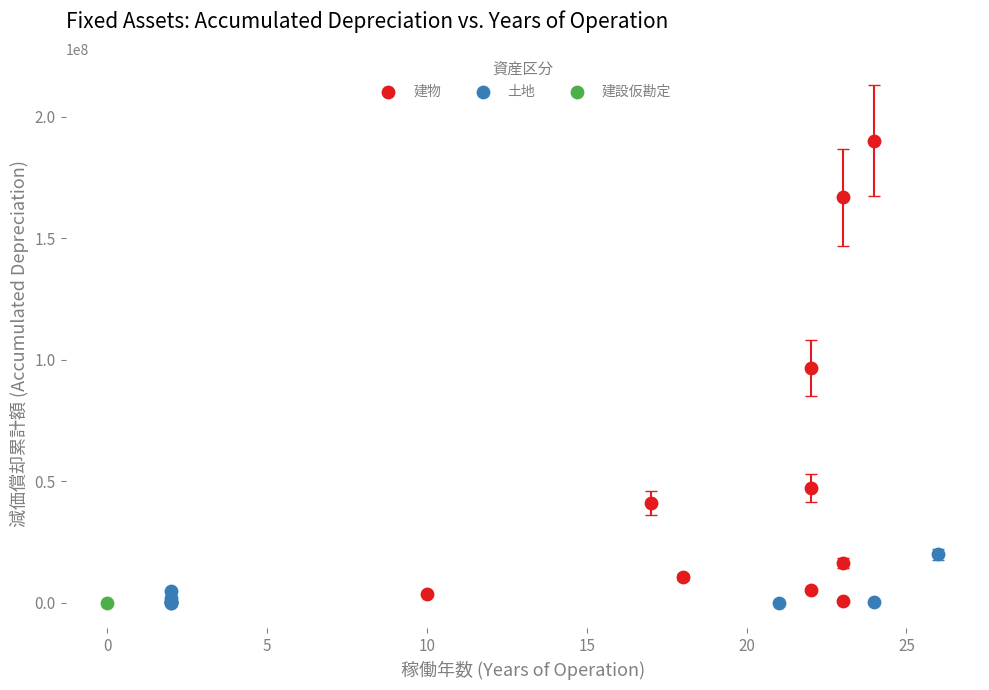

What are all the series names shown in the legend?

建物, 土地, 建設仮勘定